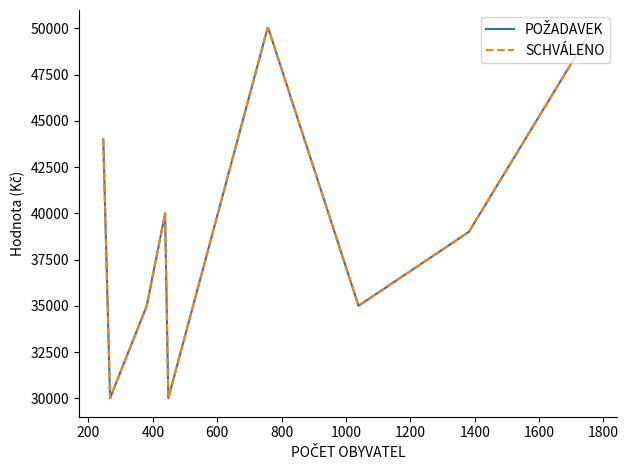

Does the chart display data point markers on the line(s)?

No